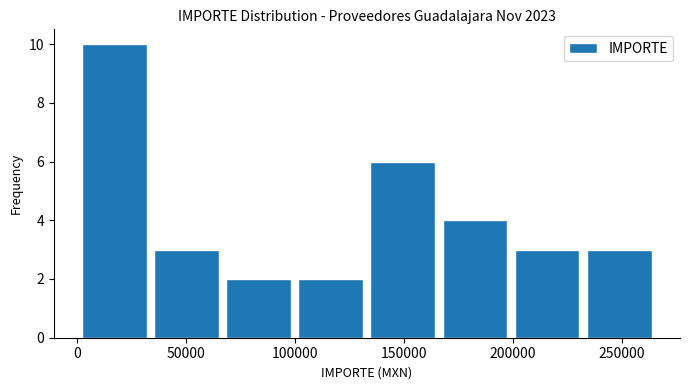

Reading left to right, list every bar in this chart as the range it spans on the x-axis followed by its height. Neither the bar edges nor the heights are printed on the chart, so give them approximately, as read against the axes.

0 to 35000: 10
35000 to 70000: 3
70000 to 100000: 2
100000 to 135000: 2
135000 to 170000: 6
170000 to 200000: 4
200000 to 235000: 3
235000 to 265000: 3